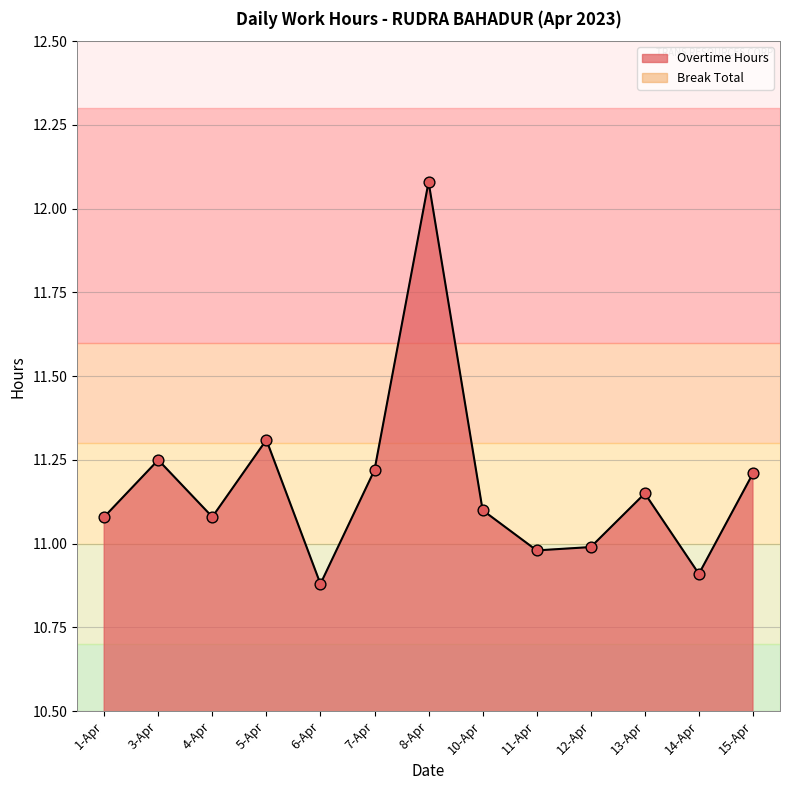

What is the ratio of the value at 10-Apr to the value at 3-Apr?

1.0